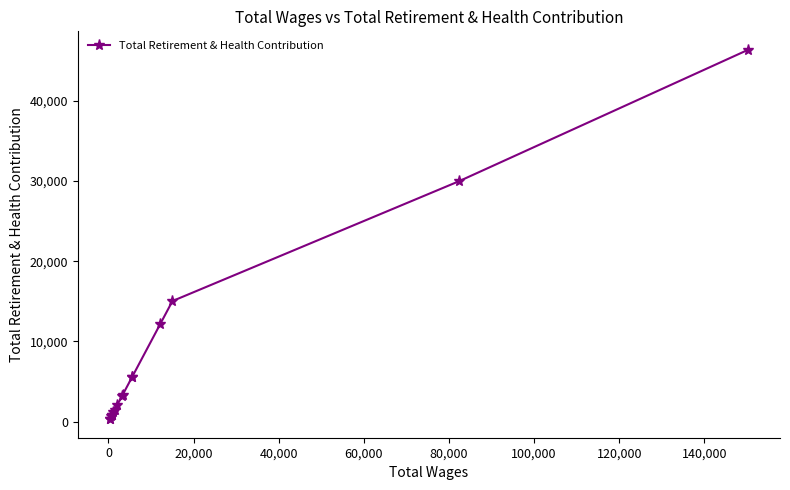

How many categories are shown in the chart?

16